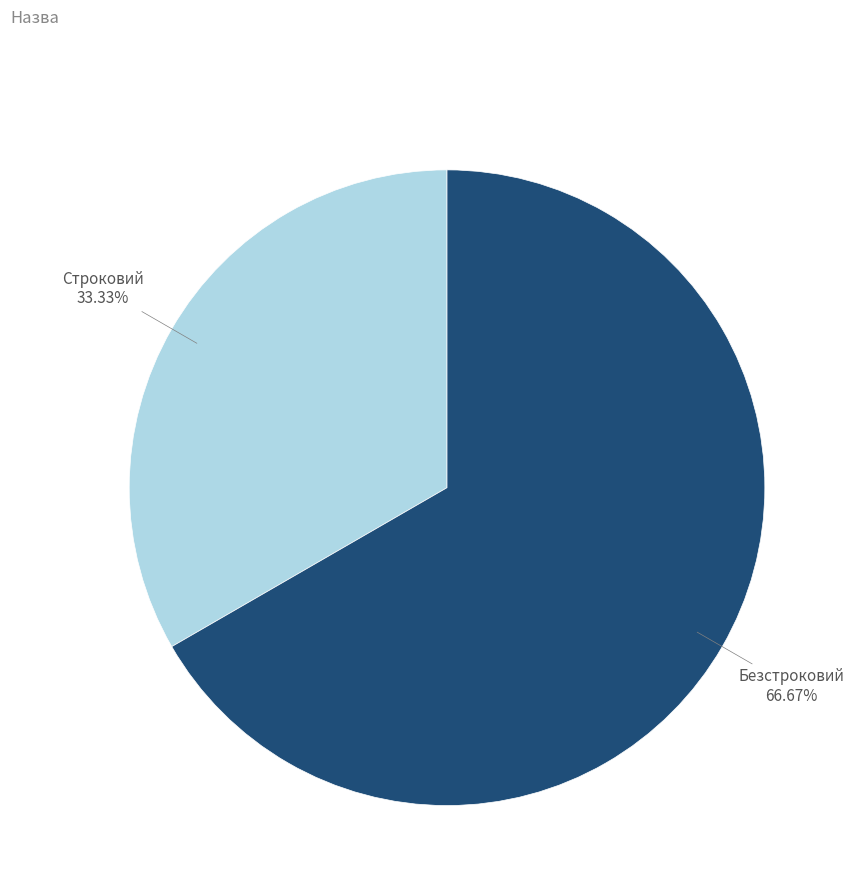

To the nearest percent, what percentage of the pie is Строковий?

33%